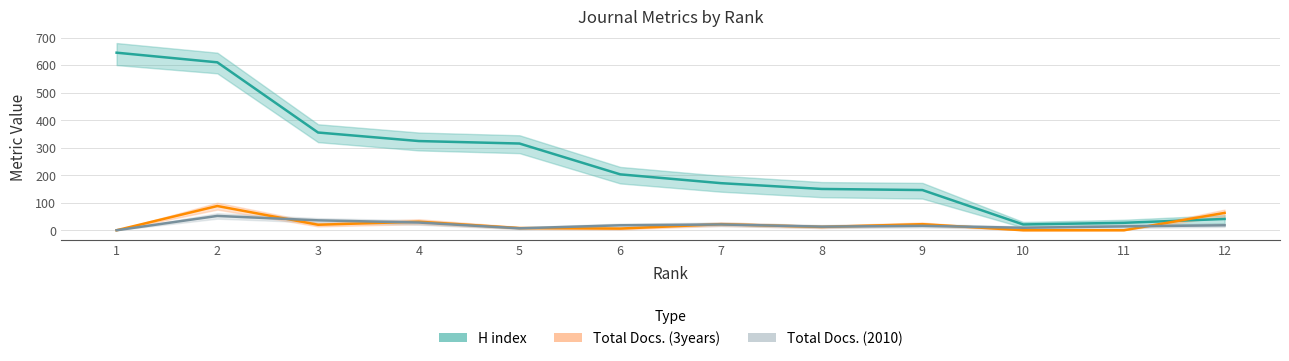

At which label does H index first exceed 203?

1